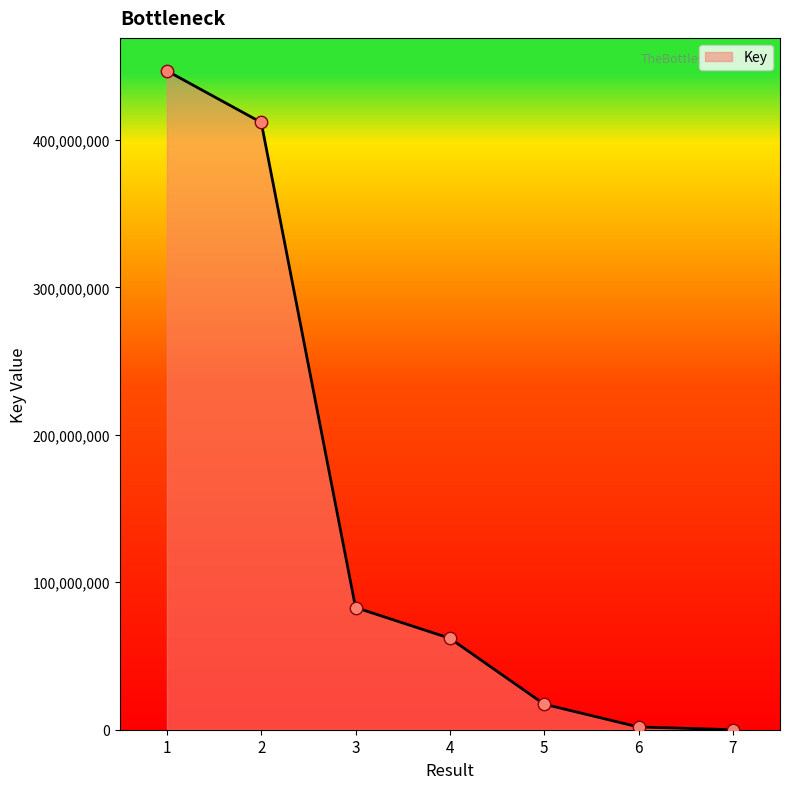

What is the change in value from 2 to 6?

-409969361